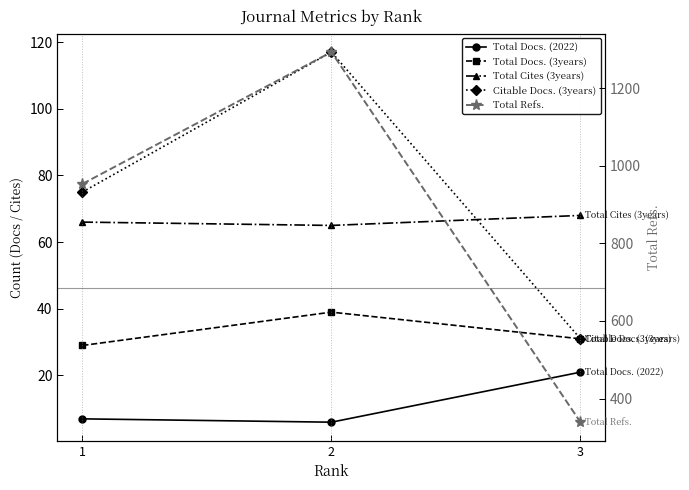

Count the Total Refs. values in the range 339 to 1293.

3